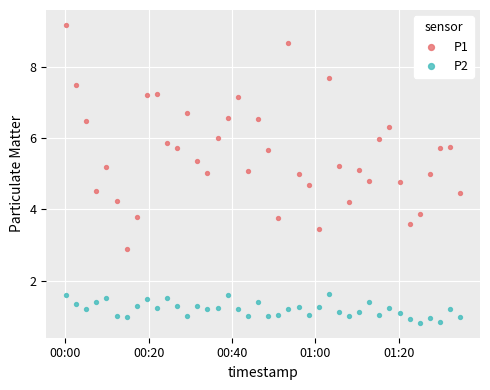

Which series contains the lowest Y value?

P2